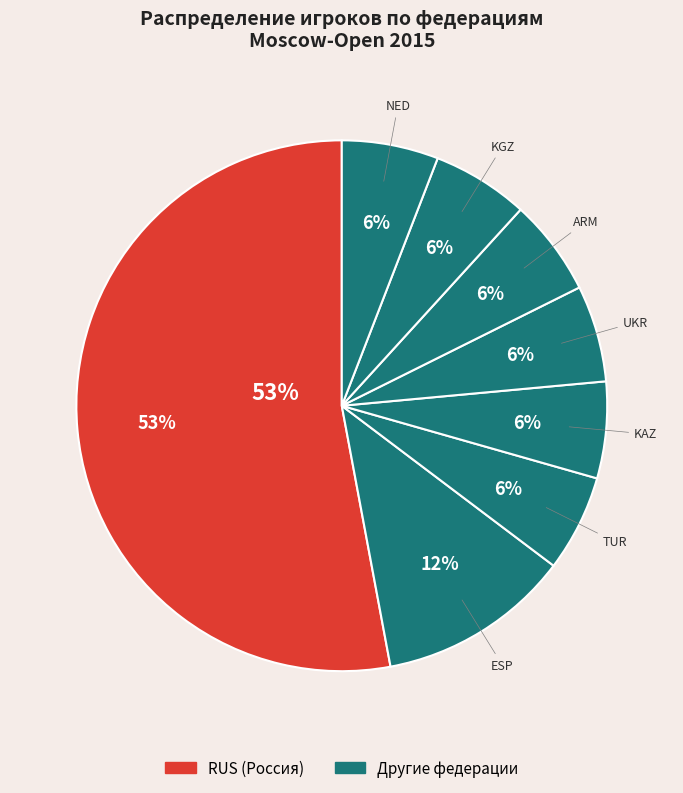

Which slice is the smallest?

TUR